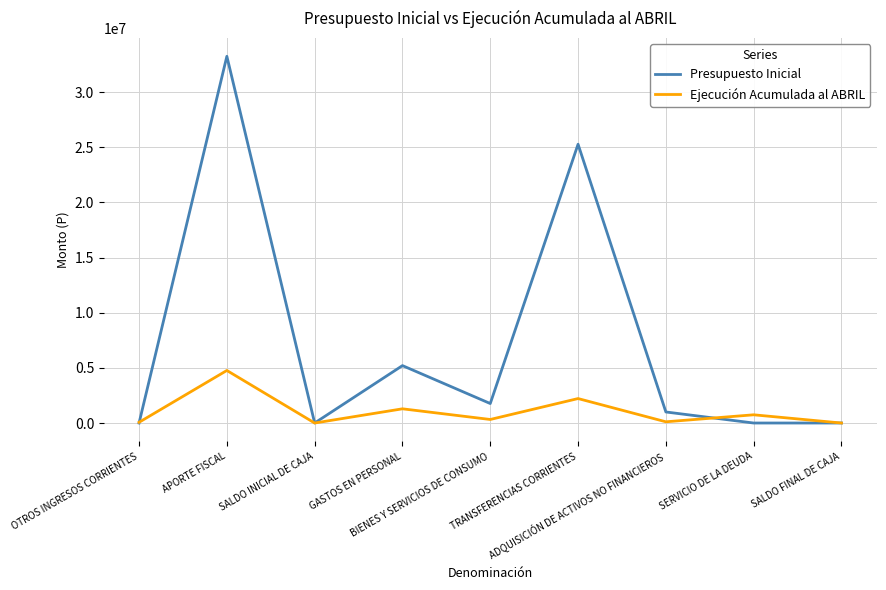

At how many categories does at least one series exceed 16281878?

2